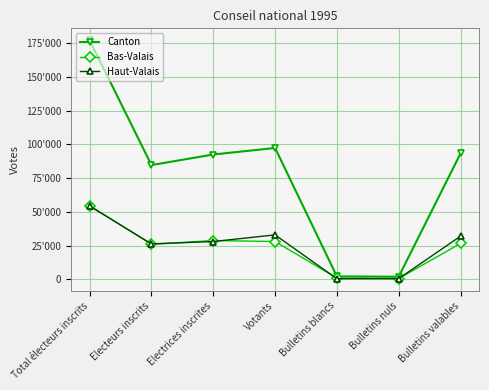

Reading left to right, transcribe all the data shown in this chart.

Canton: Total électeurs inscrits=177102	Electeurs inscrits=84642	Electrices inscrites=92460	Votants=97311	Bulletins blancs=2147	Bulletins nuls=1930	Bulletins valables=93234
Bas-Valais: Total électeurs inscrits=54637	Electeurs inscrits=25924	Electrices inscrites=28713	Votants=28012	Bulletins blancs=866	Bulletins nuls=577	Bulletins valables=26569
Haut-Valais: Total électeurs inscrits=54247	Electeurs inscrits=26242	Electrices inscrites=28005	Votants=32923	Bulletins blancs=448	Bulletins nuls=528	Bulletins valables=31947